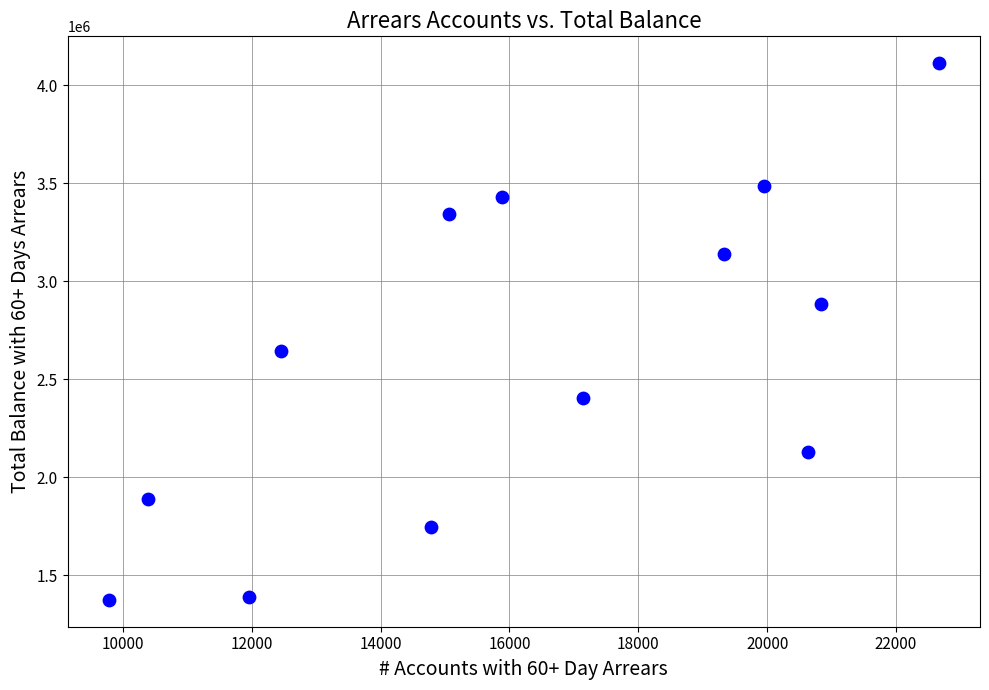

What is the range of Y values (max minus min)?

2738005.2